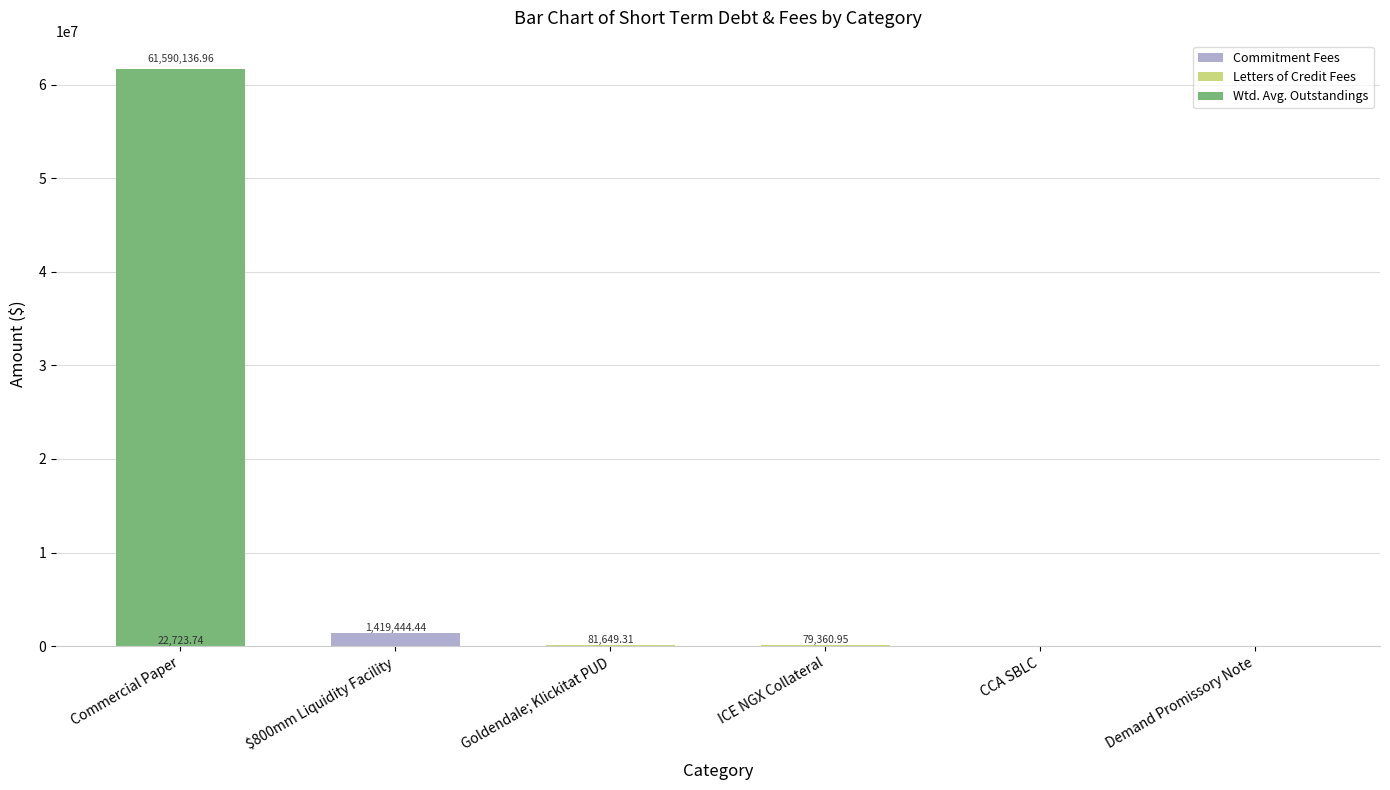

At which category is the sum across all series the highest?

Commercial Paper